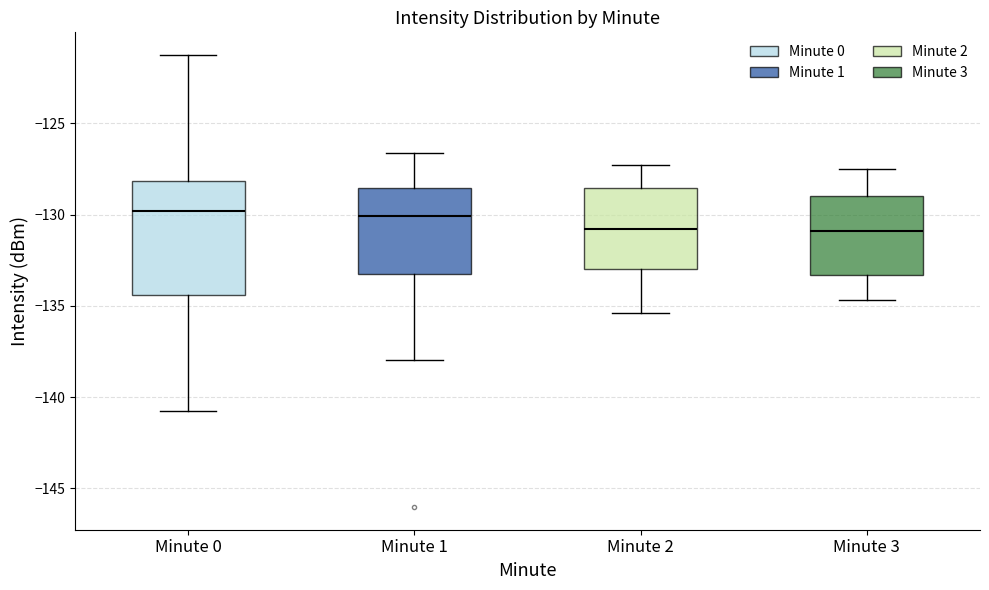

Where does the median line of the box for Minute 3 sit on the y-axis? The values are not printed on the chart, so give them approximately, as read against the axis.

-131.0